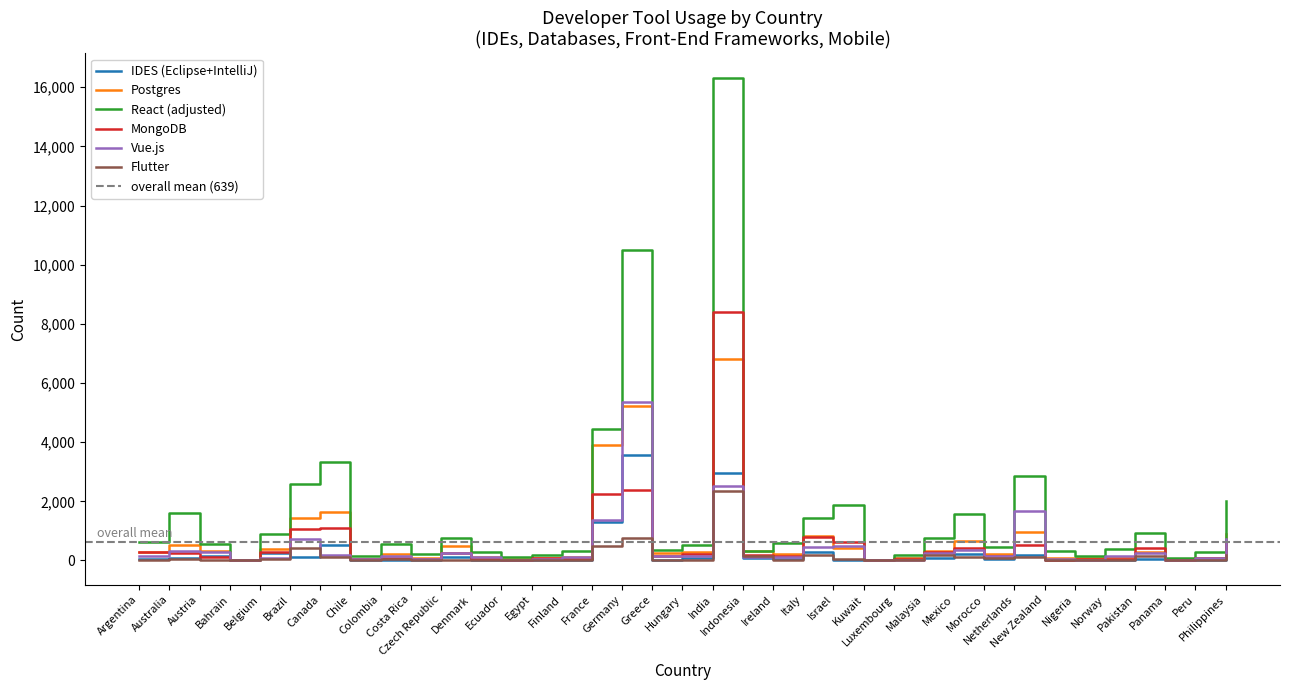

Count the number of data series in this chart.

6